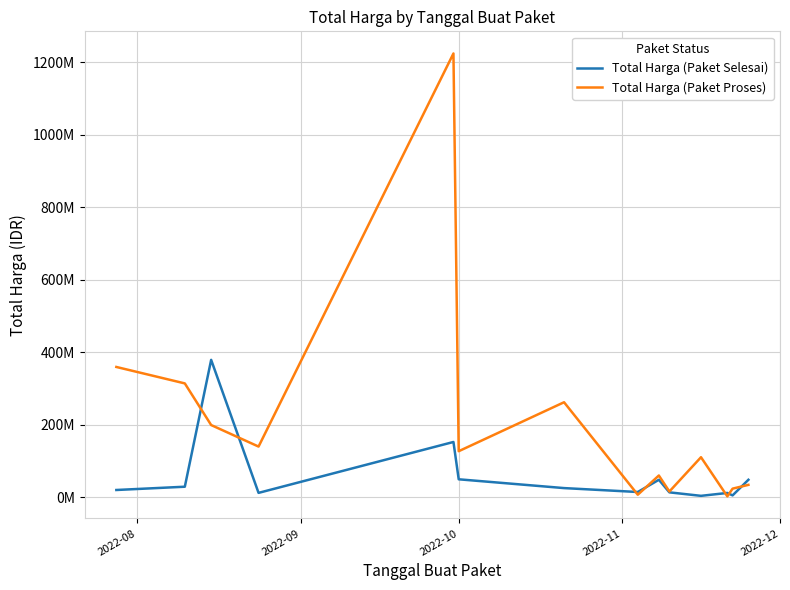

What is the sum of all Total Harga (Paket Selesai) values?

812020000